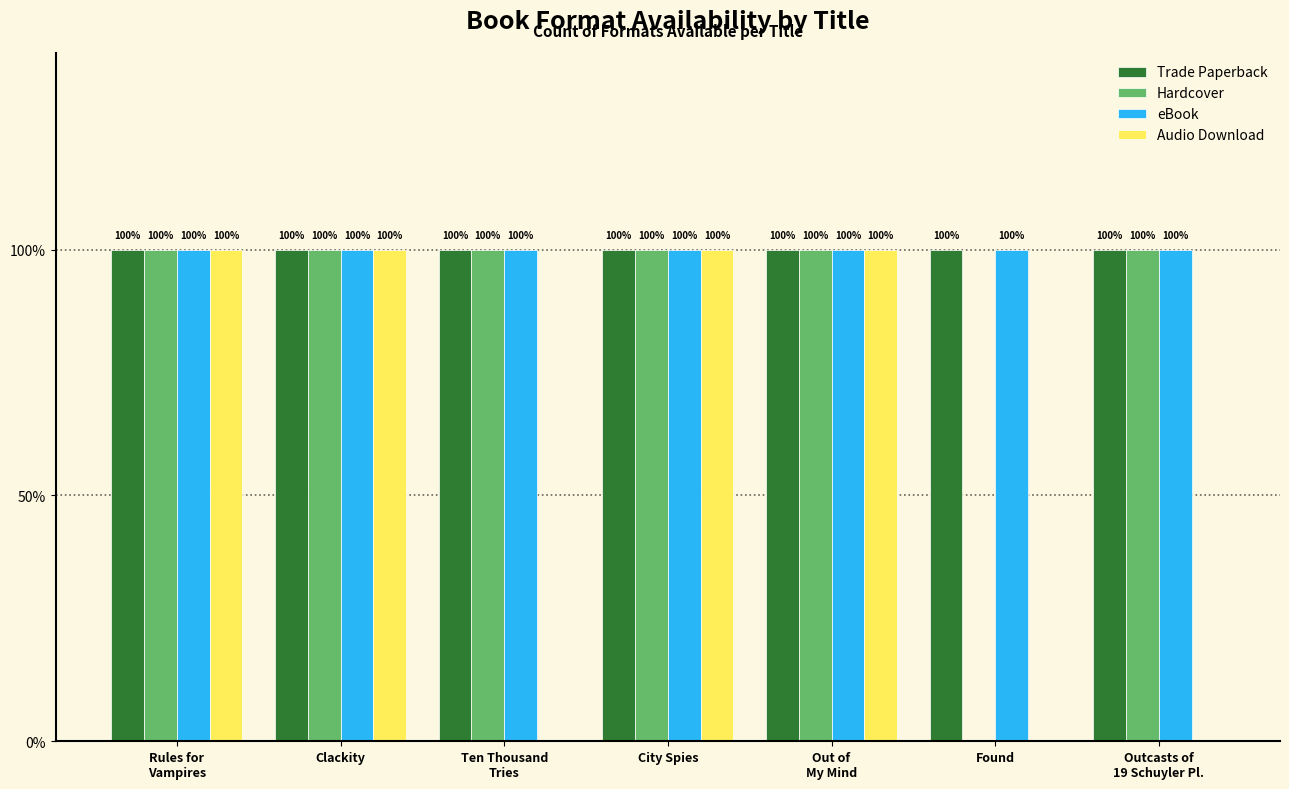

At Found, list the series in order from smallest to largest.

Hardcover, Audio Download, Trade Paperback, eBook